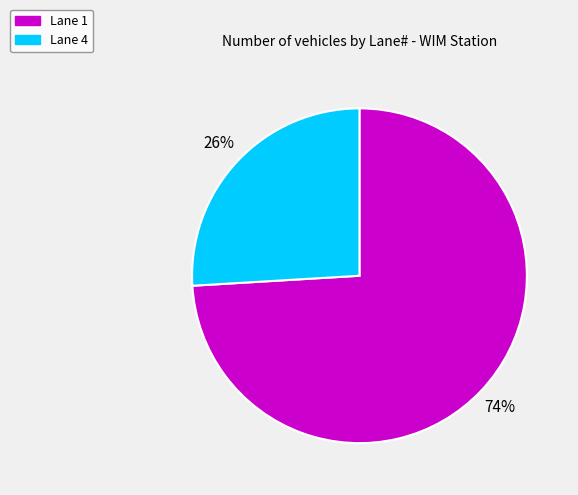

How many slices are in this pie chart?

2